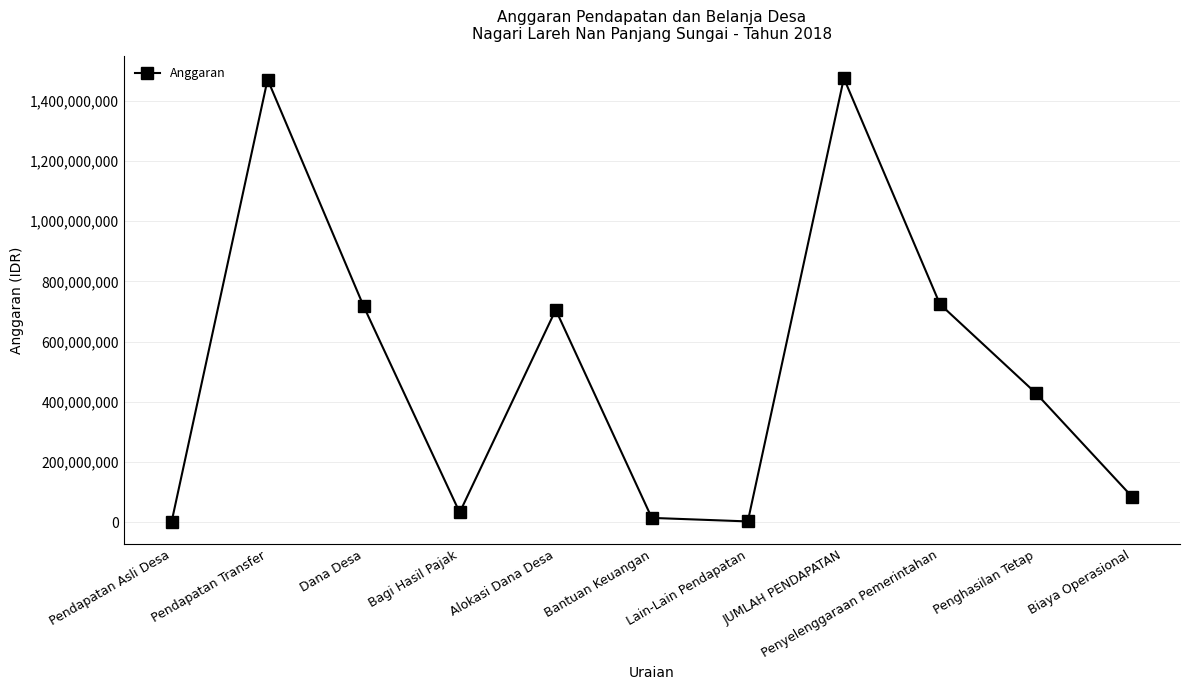

How many distinct data groups are displayed?

1